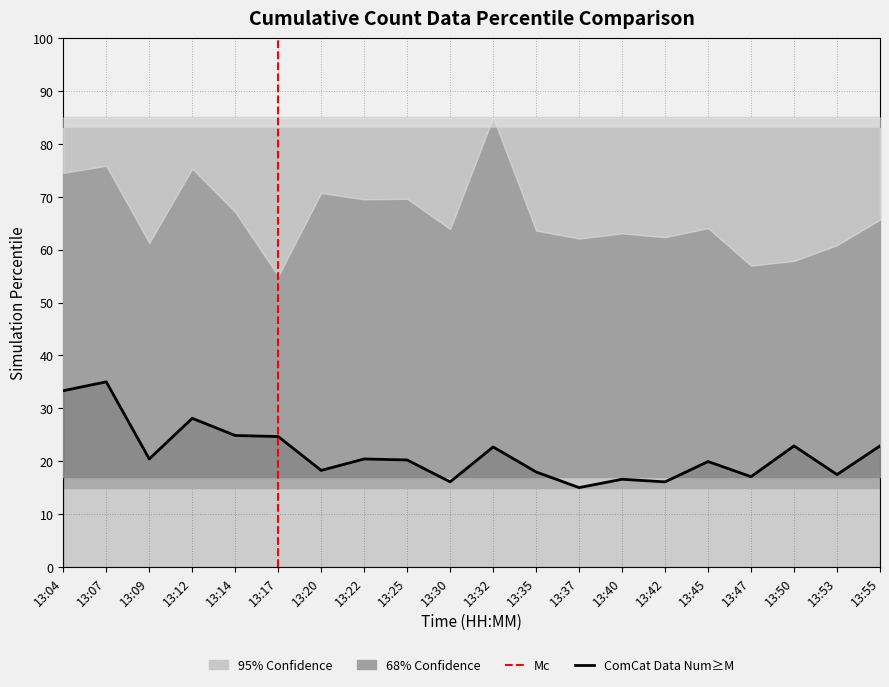

At which category does the chart reach its minimum across all series?

13:37